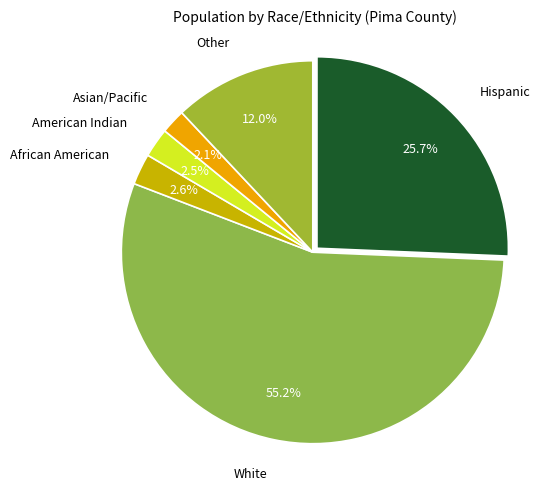

To the nearest percent, what is the average slice percentage?

17%